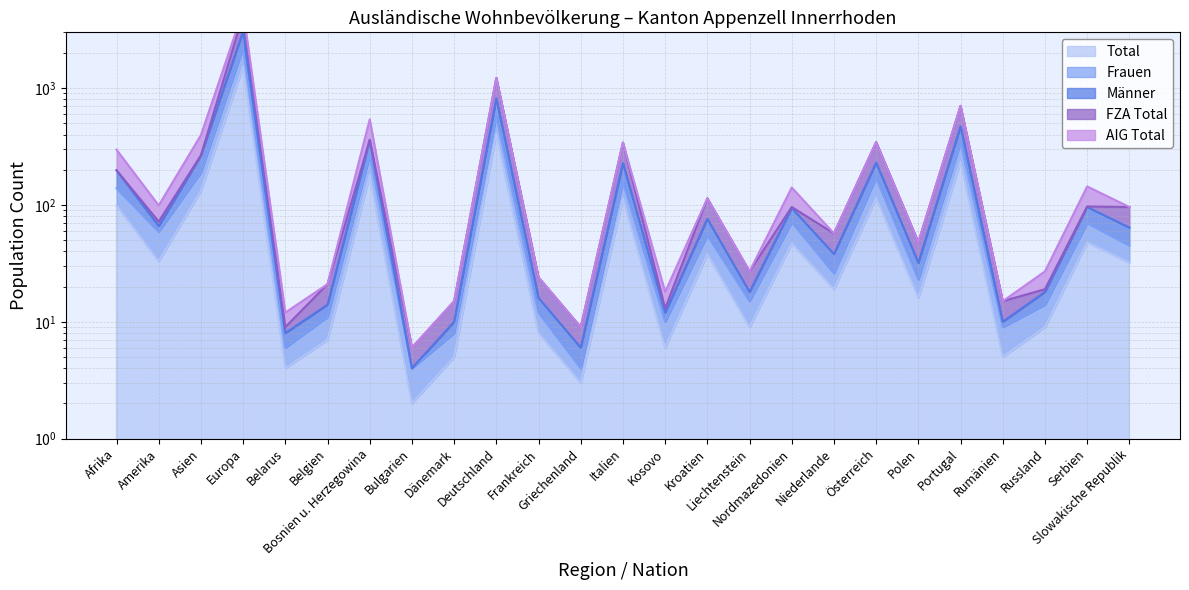

What is the total value across all series at Kroatien?

283